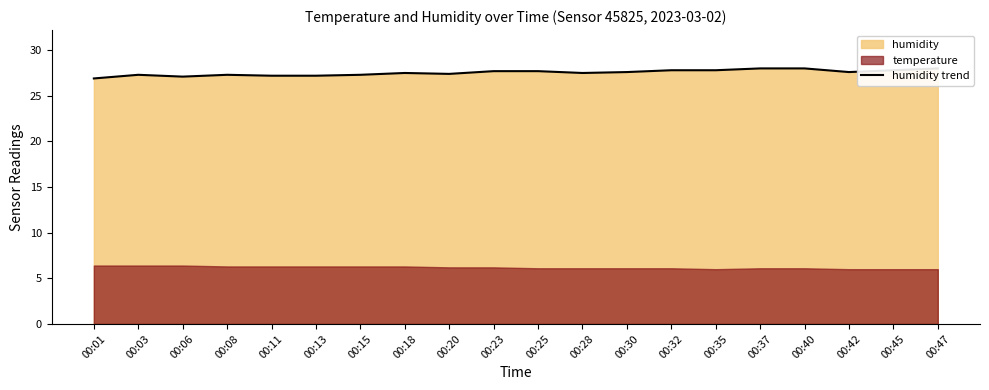

At which label does the data first exceed 27?

00:03